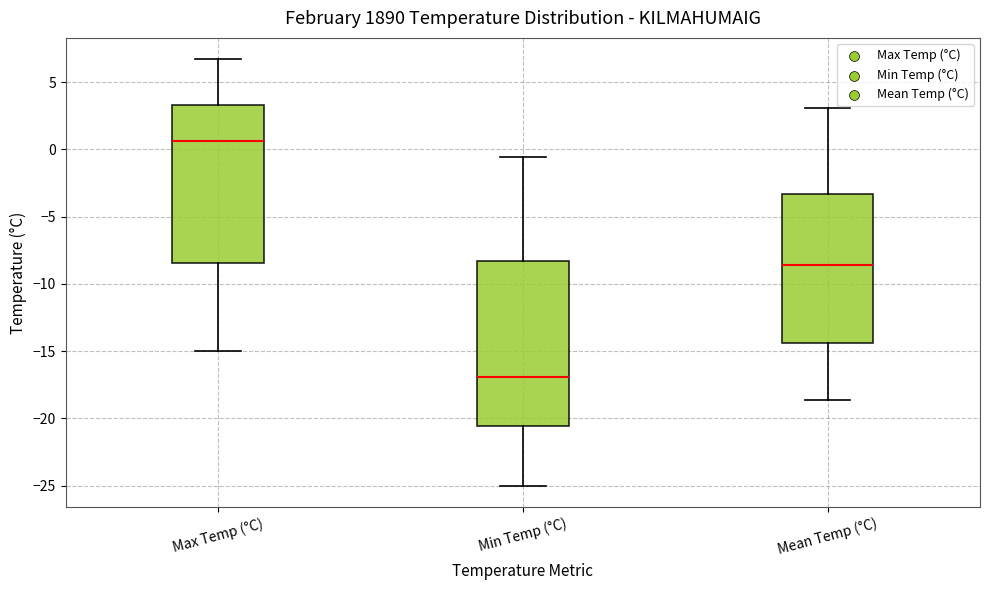

Where is the lower edge of the box for Mean Temp (°C) on the y-axis? The values are not printed on the chart, so give them approximately, as read against the axis.

-14.5